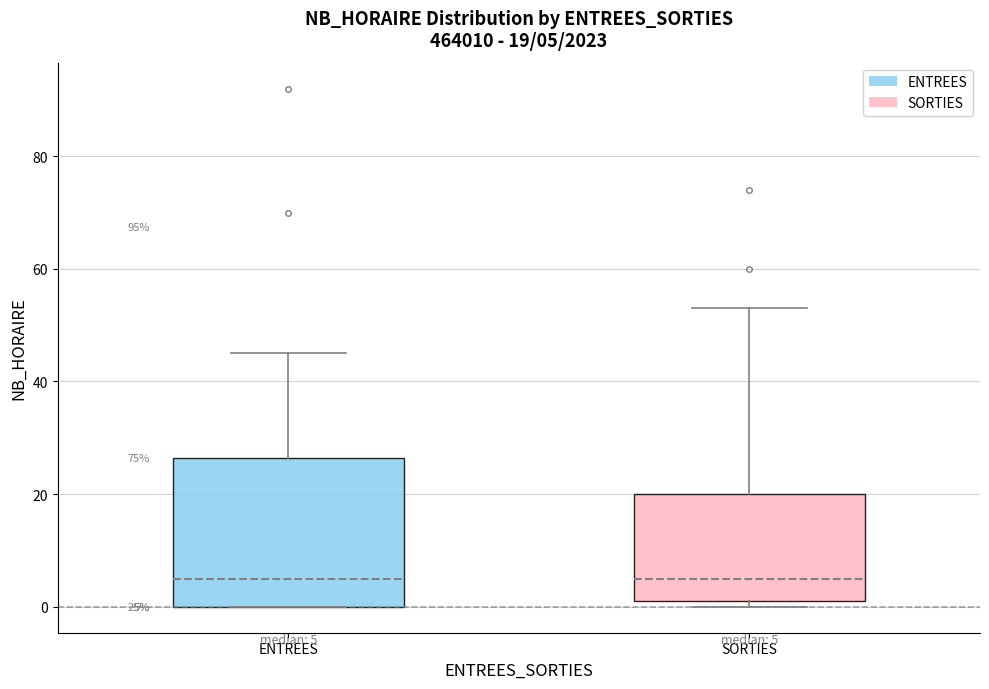

Comparing the boxes themselves (not the whiskers), which one is the tallest?

ENTREES